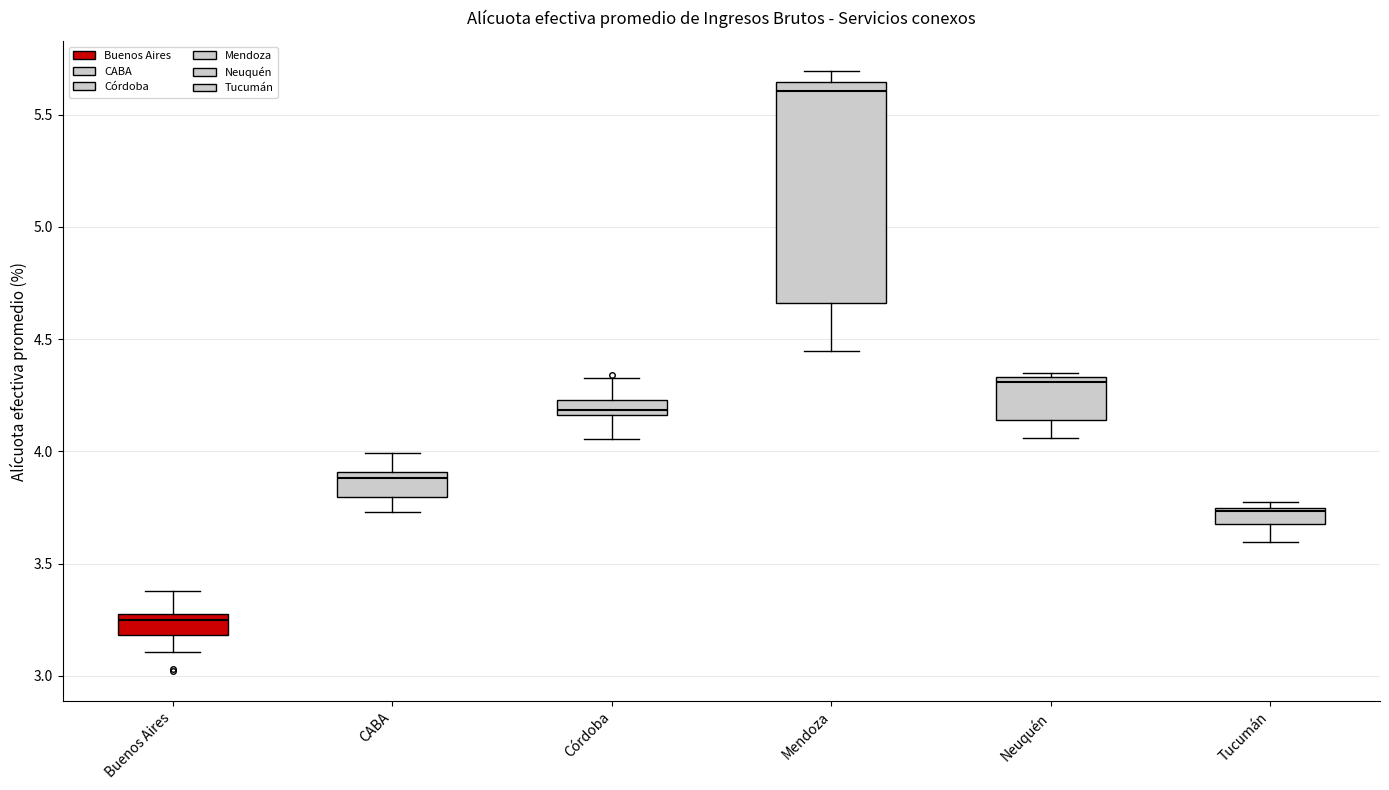

Where does the median line of the box for Mendoza sit on the y-axis? The values are not printed on the chart, so give them approximately, as read against the axis.

5.60